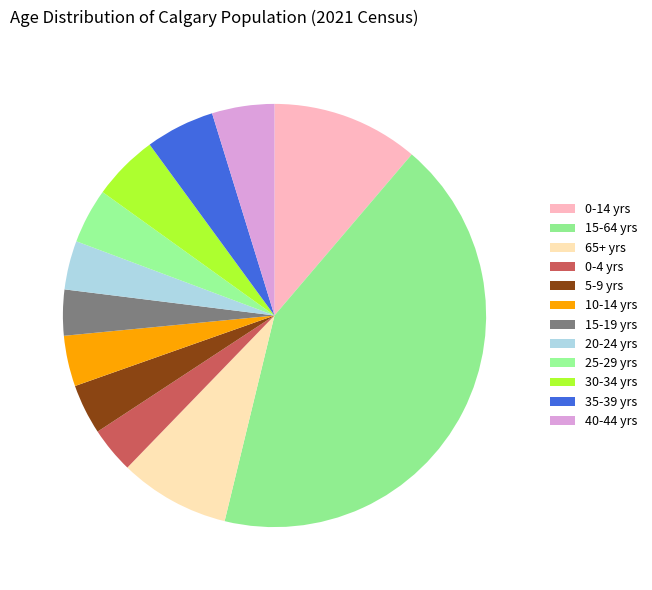

How many segments does this pie chart have?

12